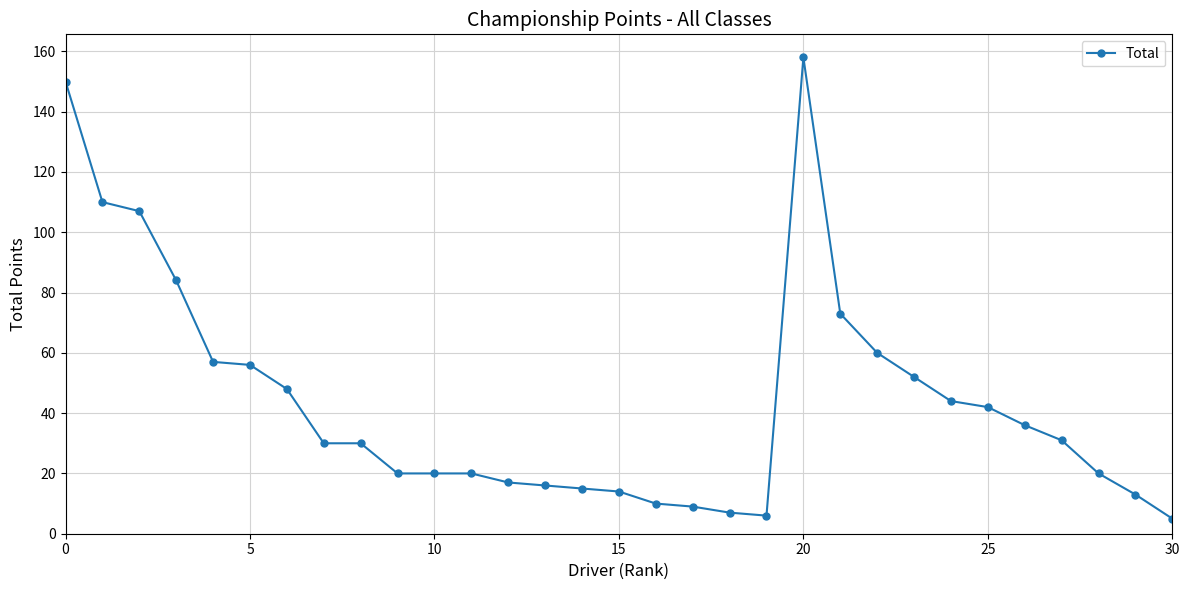

What is the maximum value shown in the chart?

158